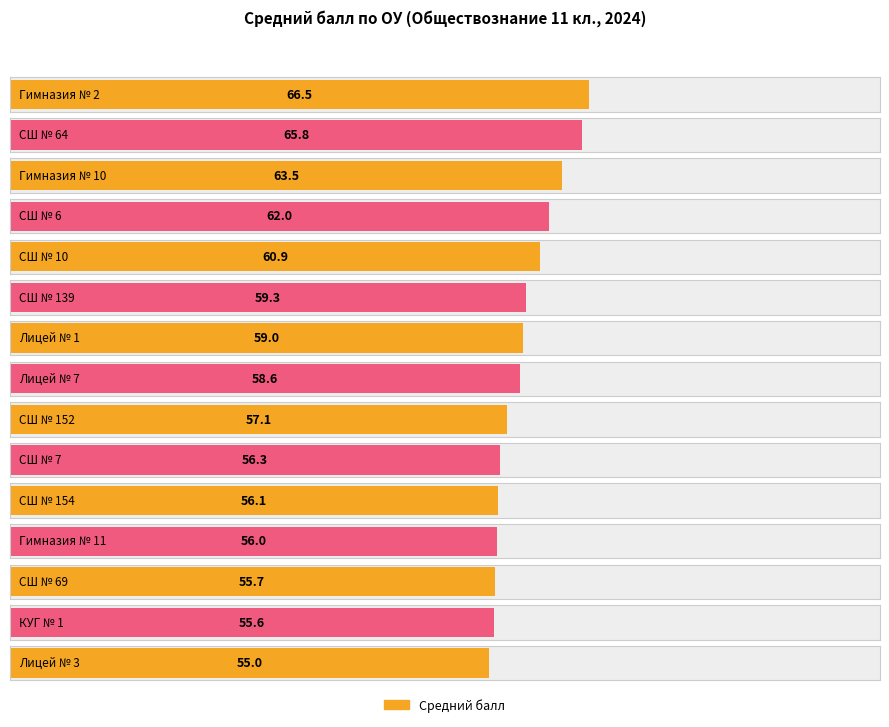

What position from the right is КУГ № 1?

2